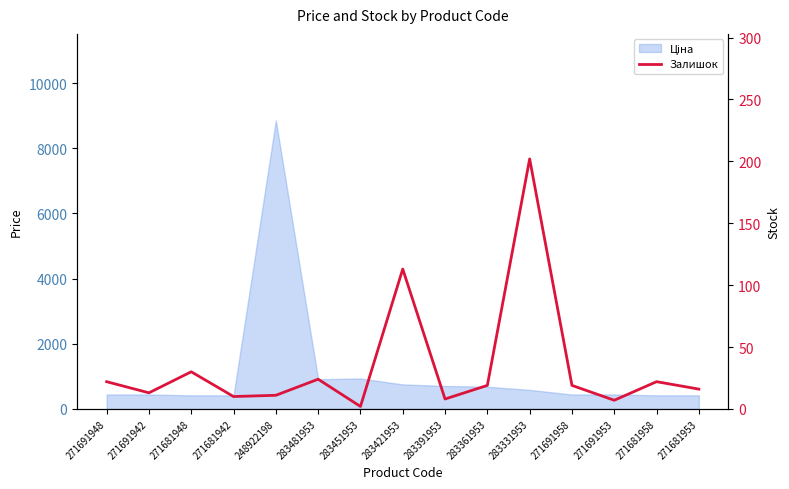

Which has a higher value, 271681948 or 271691958?

271681948